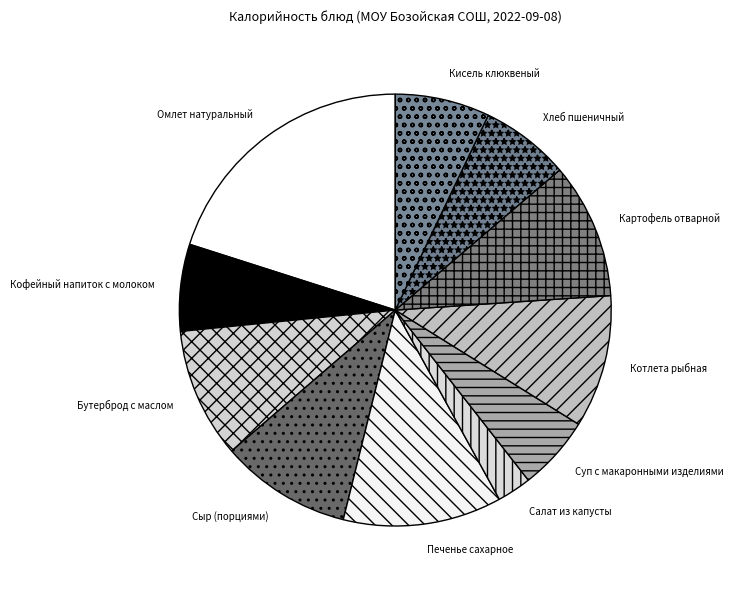

Approximately how many times larger is the value at Бутерброд с маслом compared to Омлет натуральный?

0.5